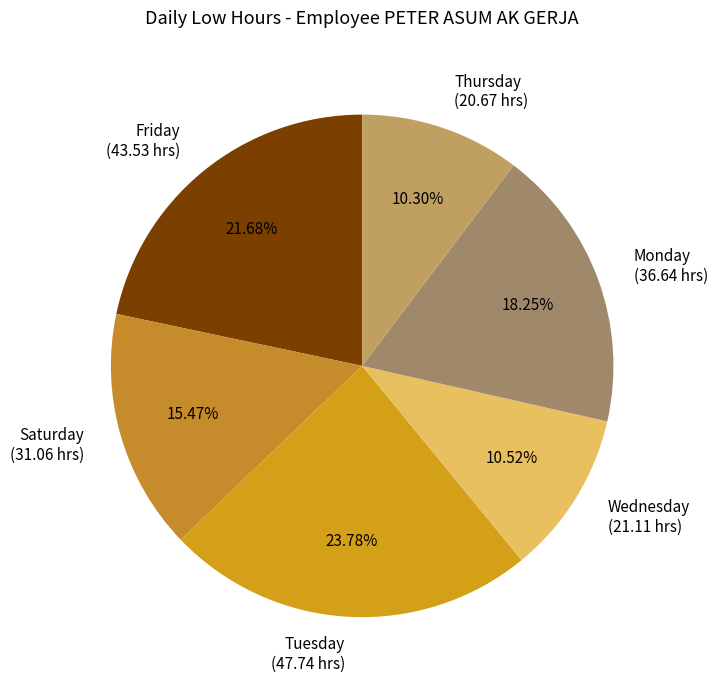

Between Monday (36.64 hrs) and Tuesday (47.74 hrs), which is larger?

Tuesday (47.74 hrs)